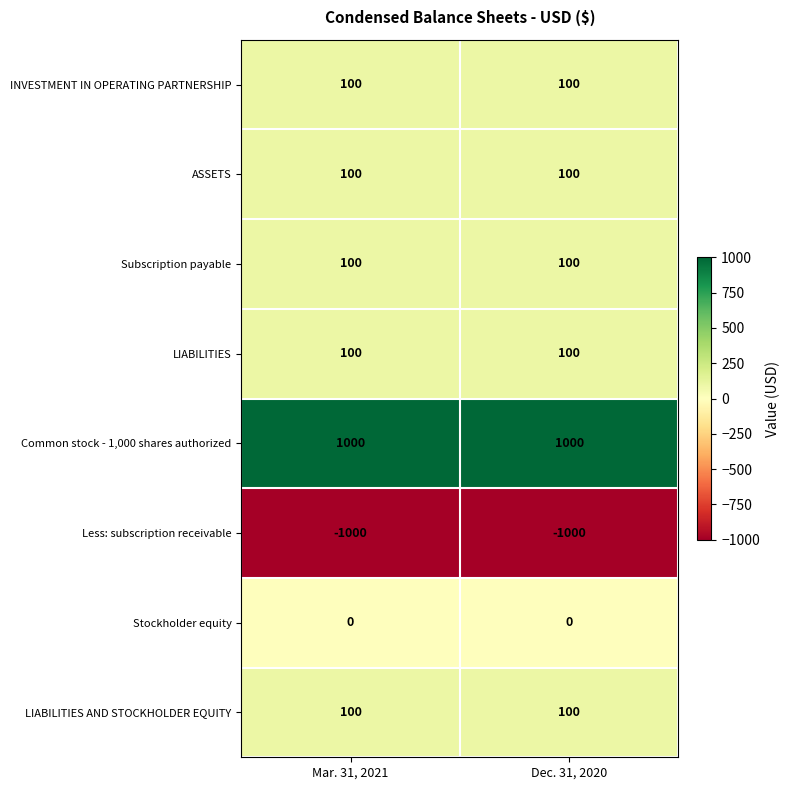

Which series has the largest total across all categories?

Common stock - 1,000 shares authorized